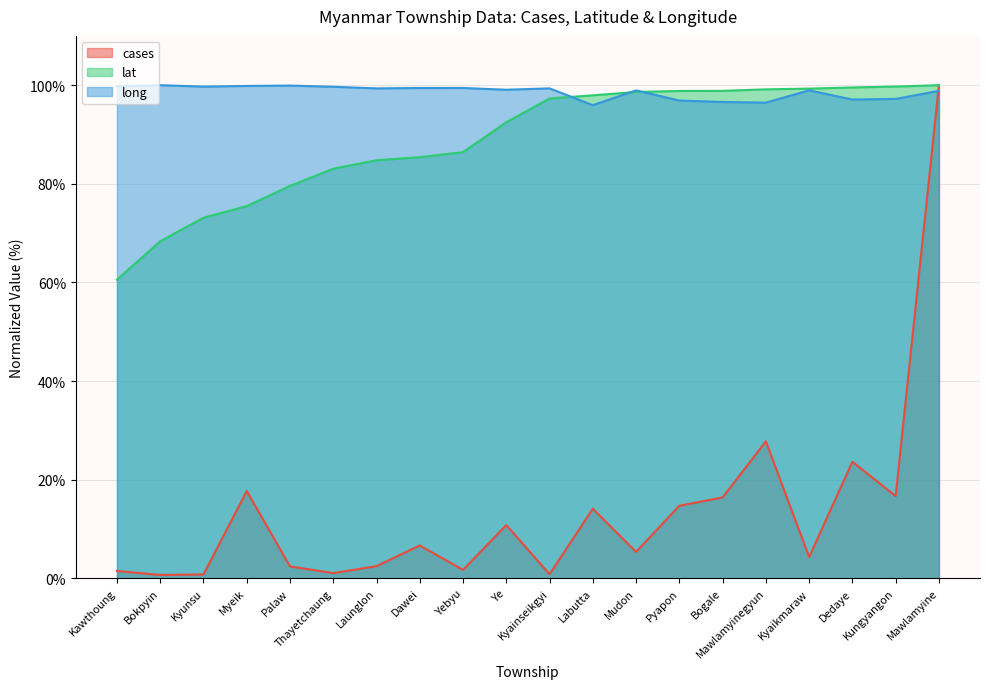

What is the maximum value shown in the chart?

100.0